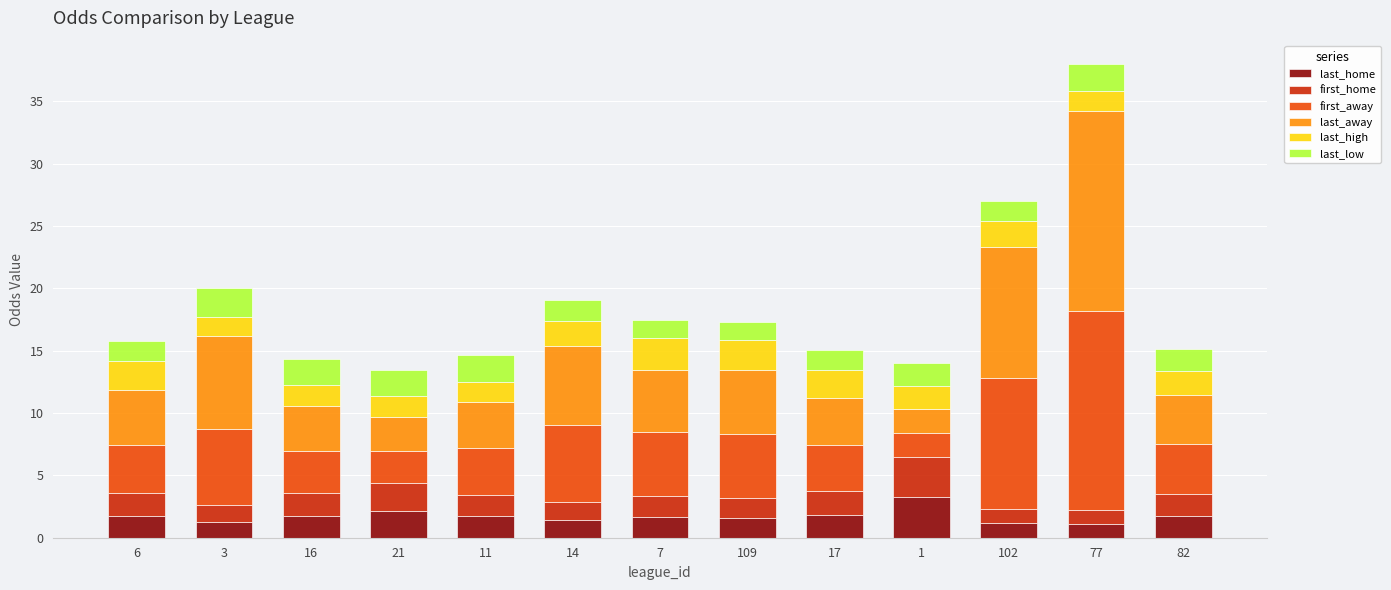

What is the maximum value for last_home?

3.3